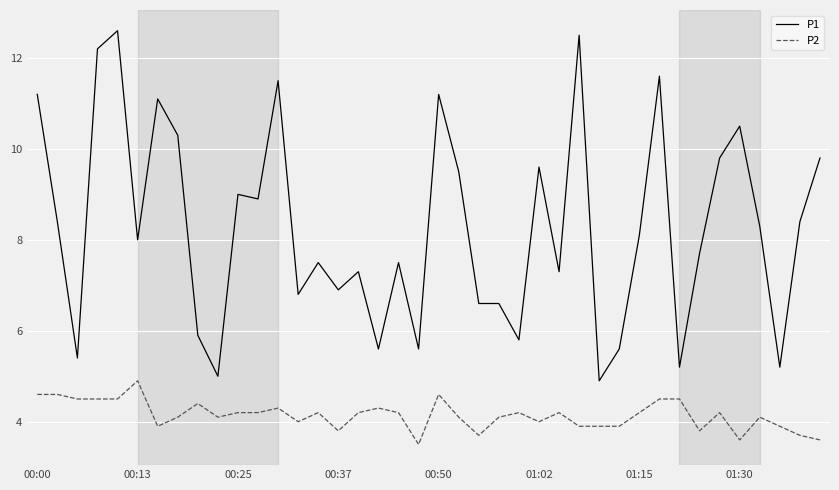

What is the difference between the maximum and minimum values in the P1 series?

7.7